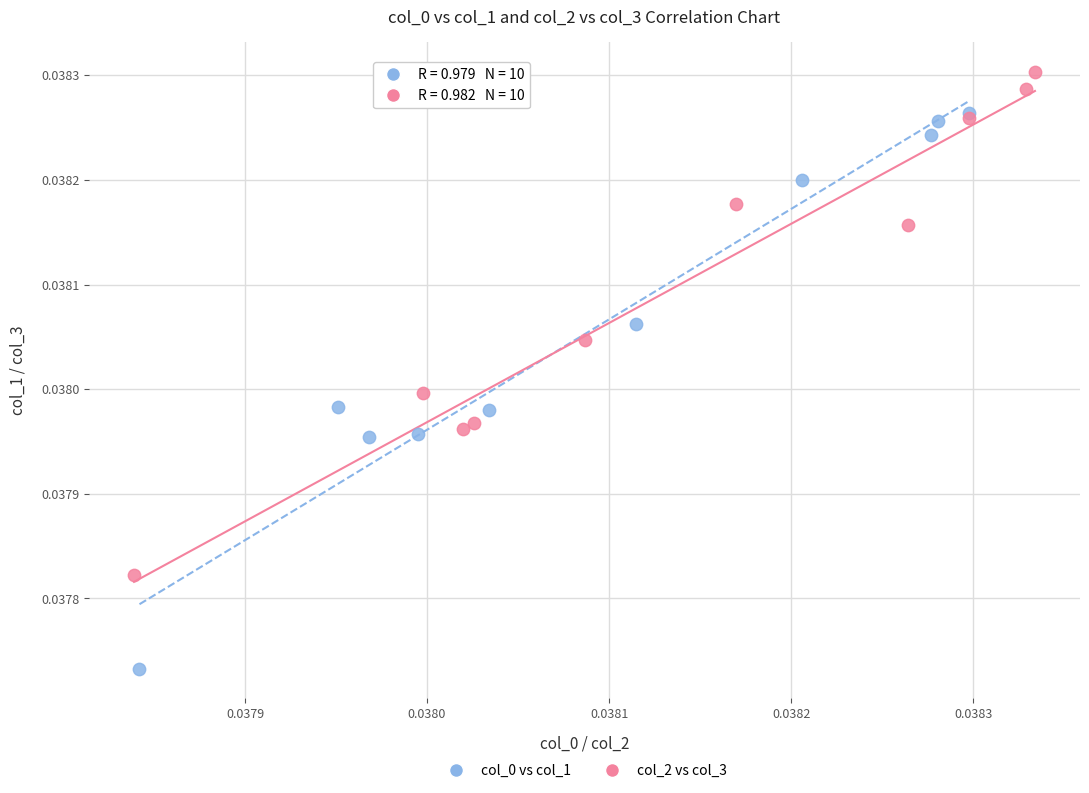

Which series contains the highest Y value?

col_2 vs col_3